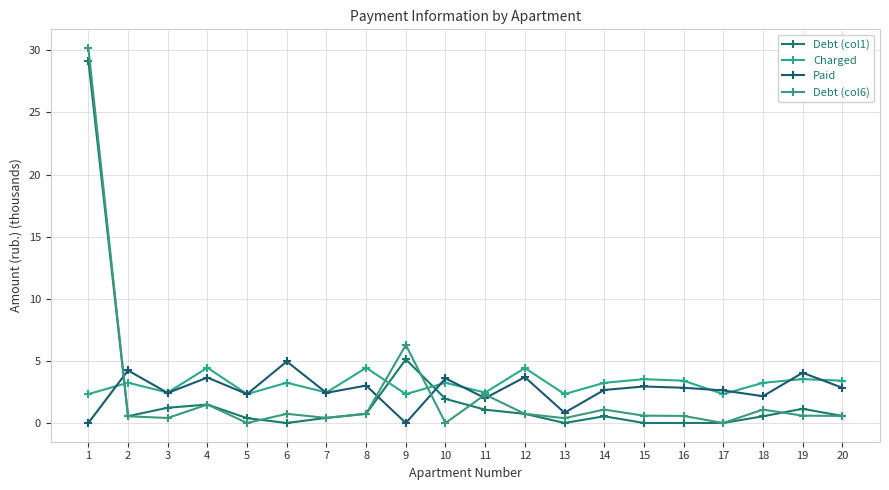

What are all the series names shown in the legend?

Debt (col1), Charged, Paid, Debt (col6)